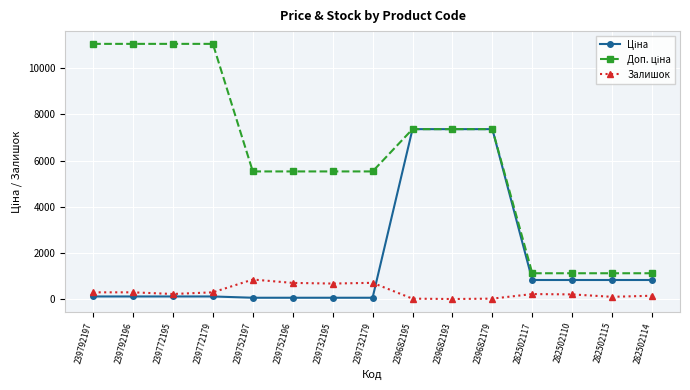

At how many categories does at least one series exceed 2215?

11